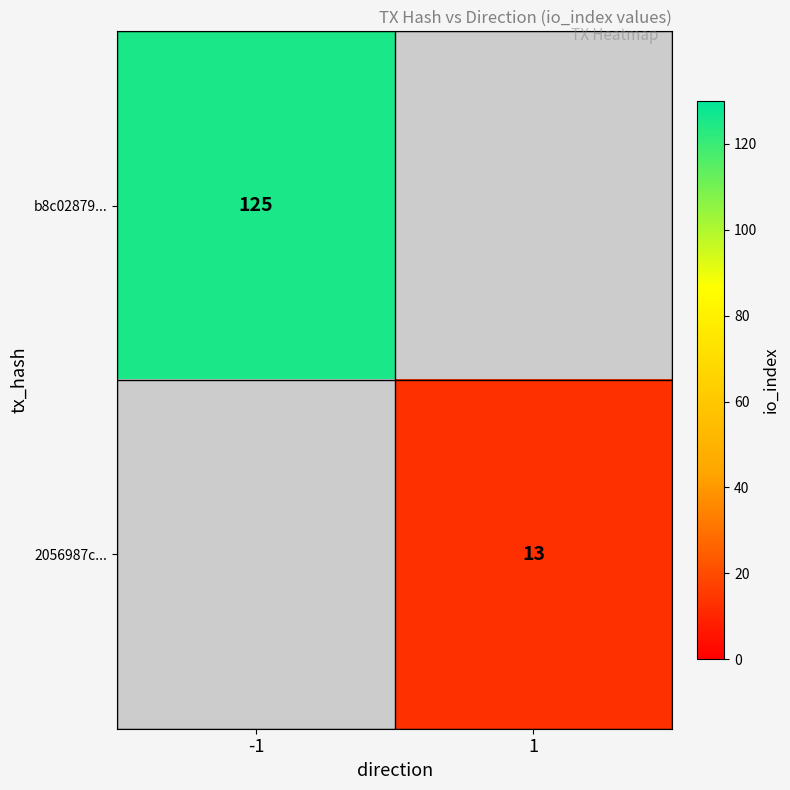

The b8c02879... series shows 125 at -1. True or false?

True